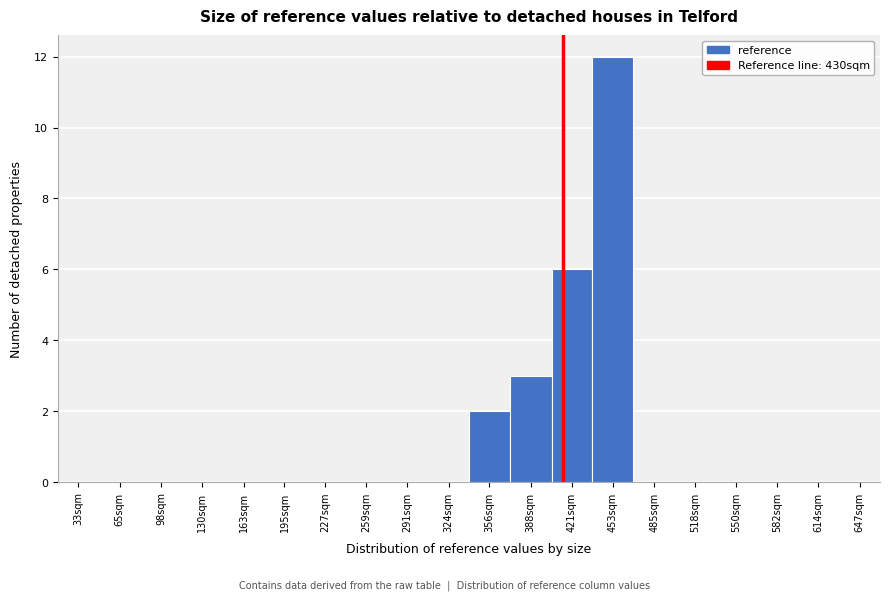

Reading left to right, transcribe all the data shown in this chart.

33sqm=0	65sqm=0	98sqm=0	130sqm=0	163sqm=0	195sqm=0	227sqm=0	259sqm=0	291sqm=0	324sqm=0	356sqm=2	388sqm=3	421sqm=6	453sqm=12	485sqm=0	518sqm=0	550sqm=0	582sqm=0	614sqm=0	647sqm=0